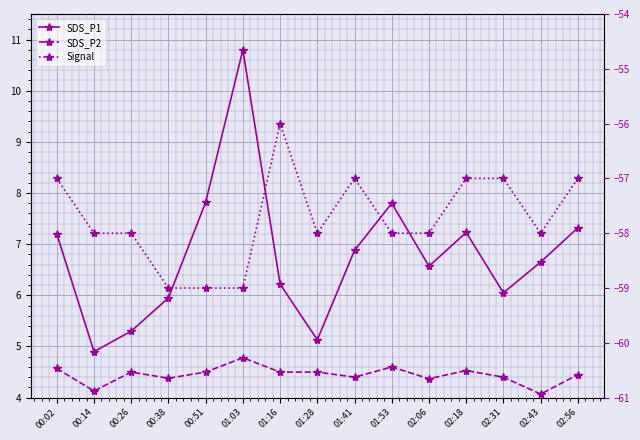

True or false: Signal has a value of -78.0 at 00:51.

False